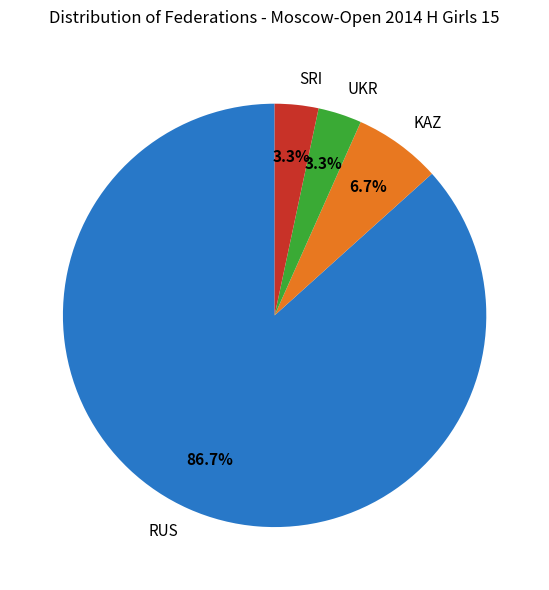

Which category has the biggest portion of the pie?

RUS